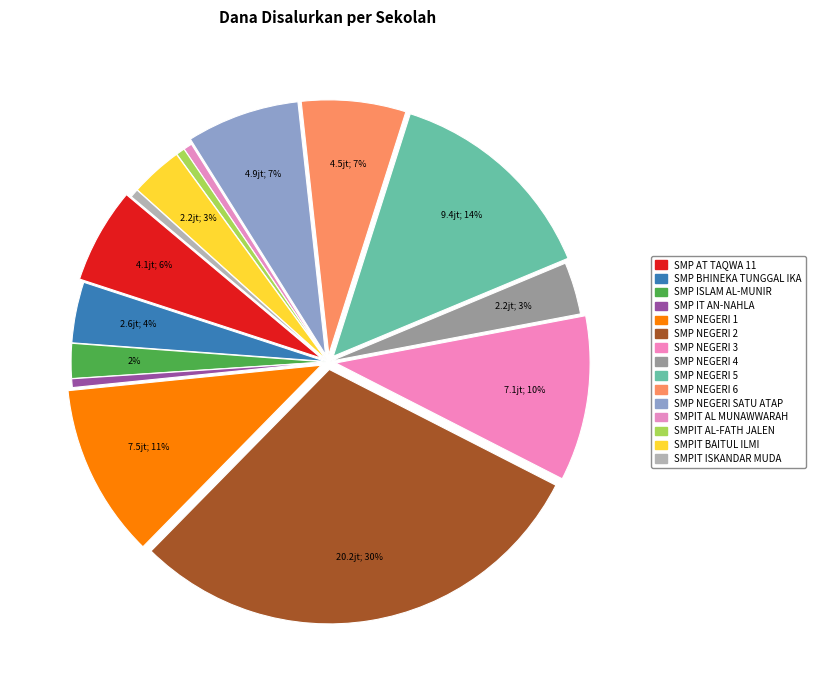

To the nearest percent, what percentage of the pie is SMP NEGERI 3?

10%